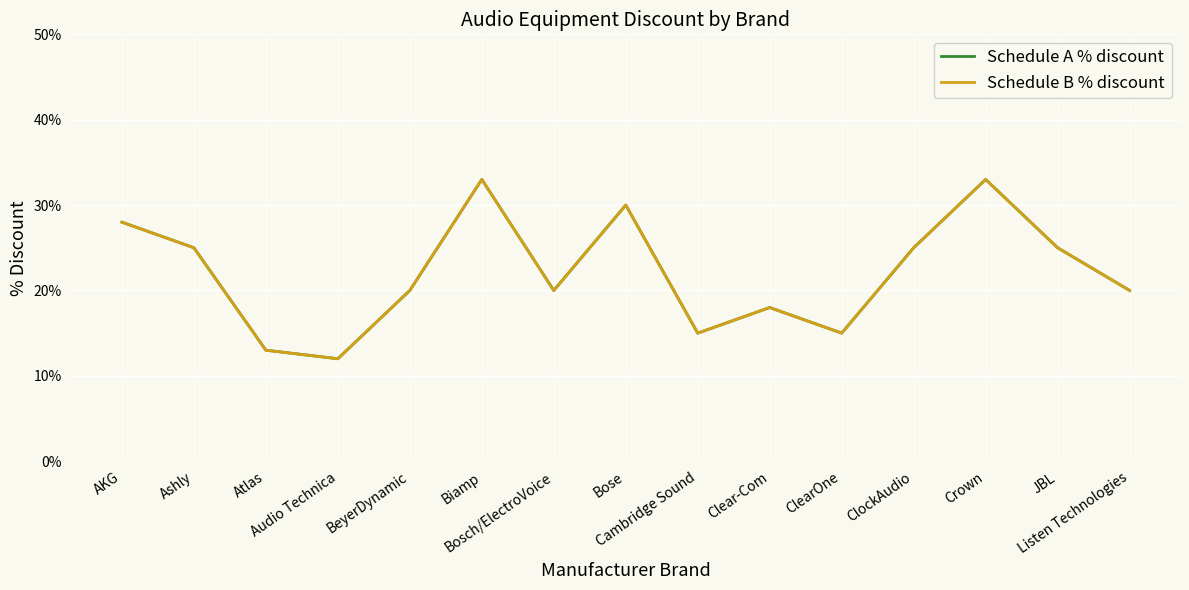

Does the chart display data point markers on the line(s)?

No